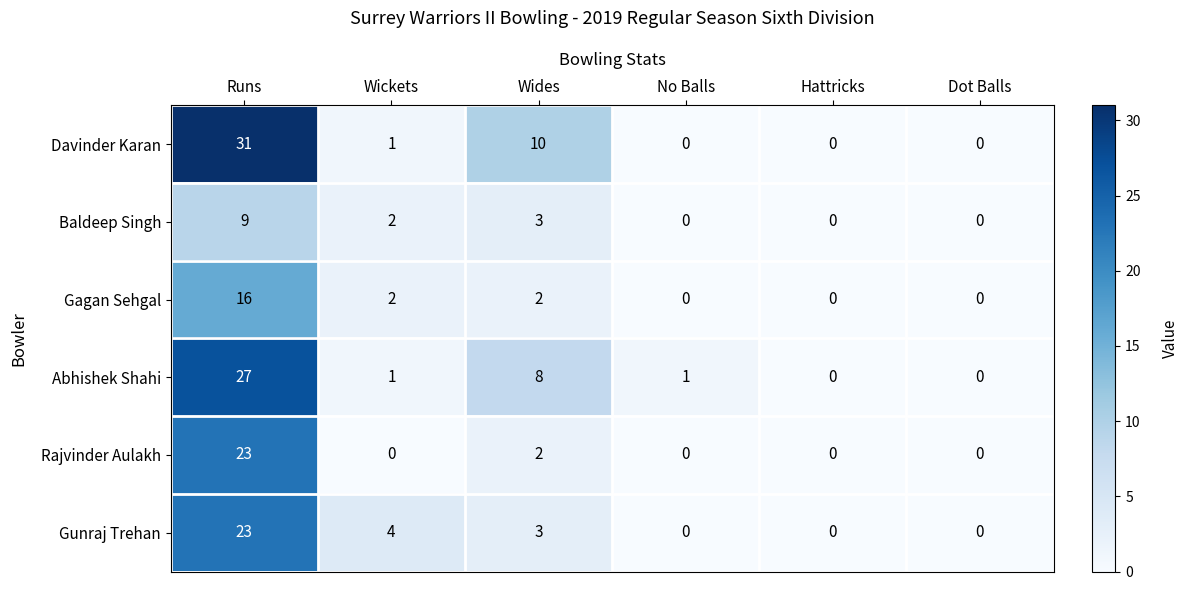

At which category is the sum across all series the highest?

Runs